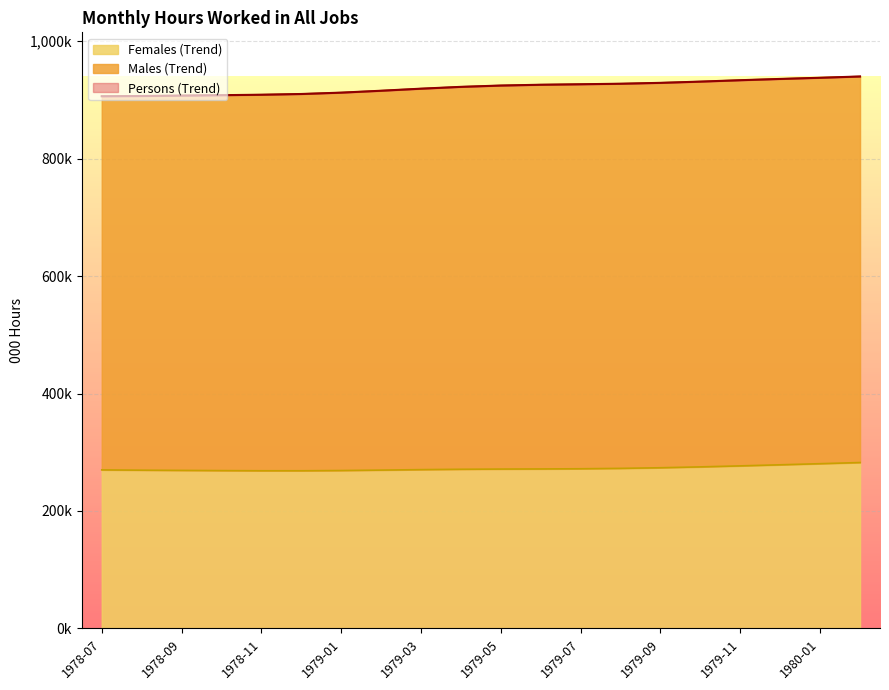

Reading right to left, extract all data points from this chart.

Persons (Trend): 940054.7	937886.1	935890.4	933717.3	931328.0	929212.0	927714.6	926826.1	925991.7	924642.4	922395.2	919286.8	915780.8	912544.0	910230.1	908976.8	908215.9	907516.2	906829.6	906418.7
Females (Trend): 282481.7	280529.6	278637.1	276806.0	275085.7	273624.6	272549.8	271896.9	271569.1	271357.5	271018.9	270404.9	269605.8	268874.9	268477.7	268488.1	268749.8	269099.6	269473.5	269984.3